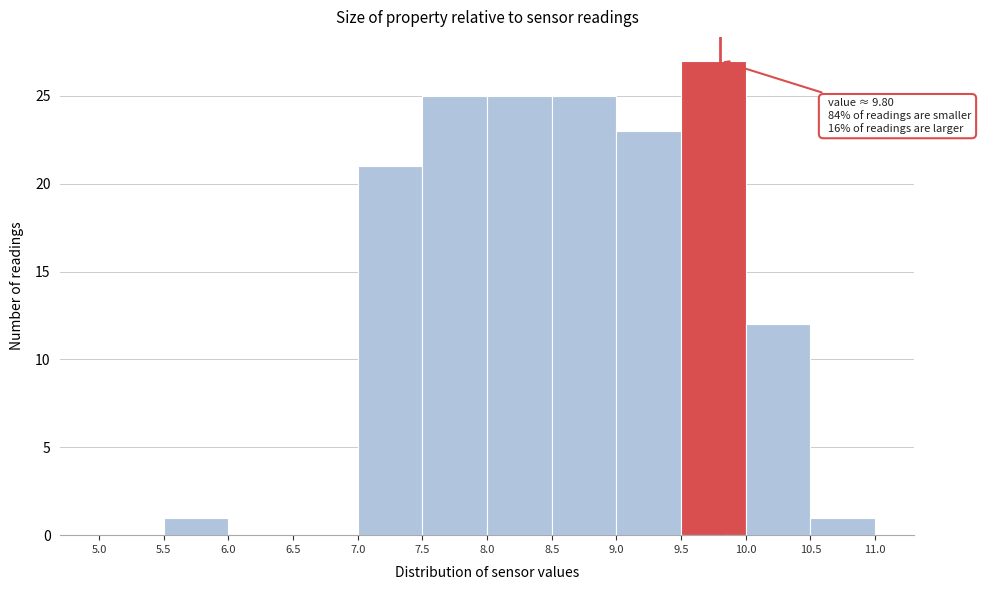

Which range on the x-axis has the tallest bar?

9.5 to 10.0